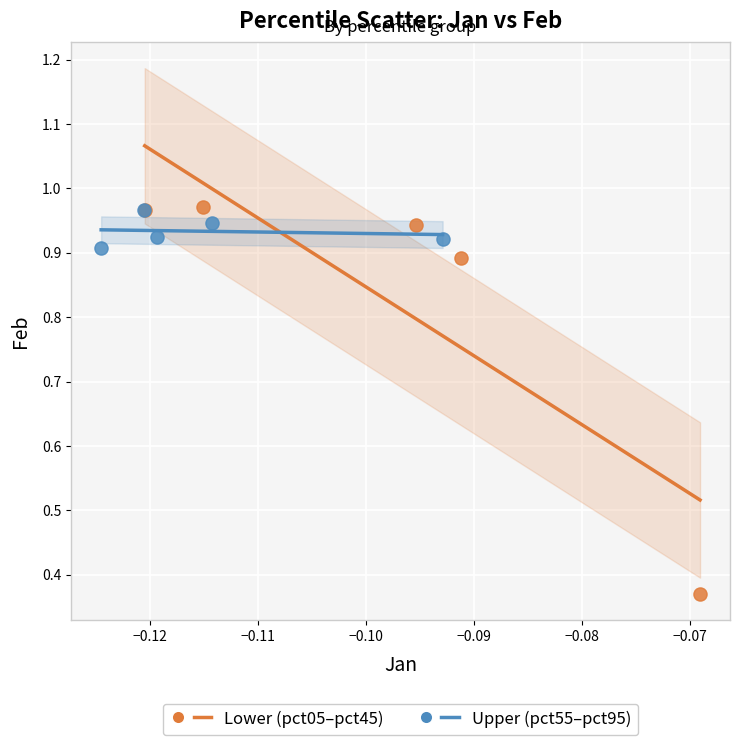

Which series reaches the minimum Y coordinate?

Lower (pct05–pct45)